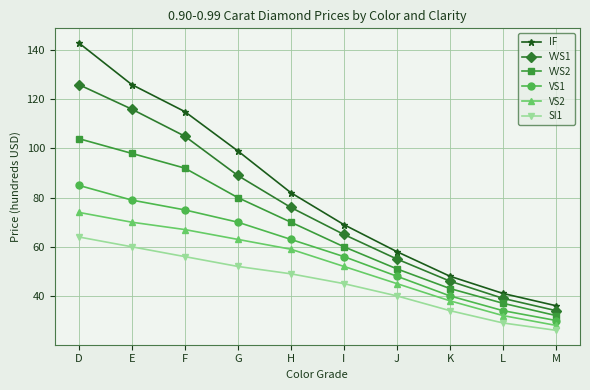

True or false: VVS1 has a value of 89 at G.

True